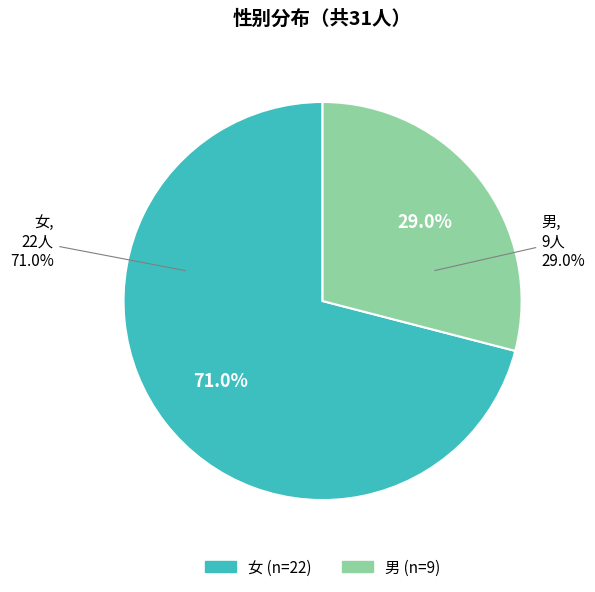

To the nearest percent, what portion does 女 represent?

71%